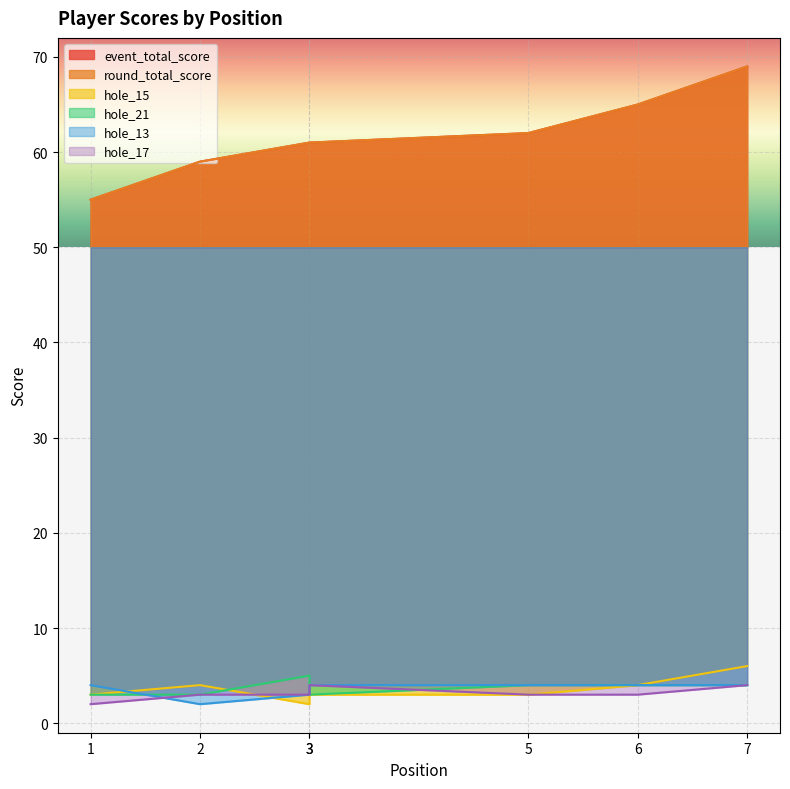

Reading right to left, extract all data points from this chart.

event_total_score: 7=69	6=65	5=62	3=61	3=61	2=59	1=55
round_total_score: 7=69	6=65	5=62	3=61	3=61	2=59	1=55
hole_15: 7=6	6=4	5=3	3=3	3=2	2=4	1=3
hole_21: 7=4	6=4	5=4	3=3	3=5	2=3	1=3
hole_13: 7=4	6=4	5=4	3=4	3=3	2=2	1=4
hole_17: 7=4	6=3	5=3	3=4	3=3	2=3	1=2